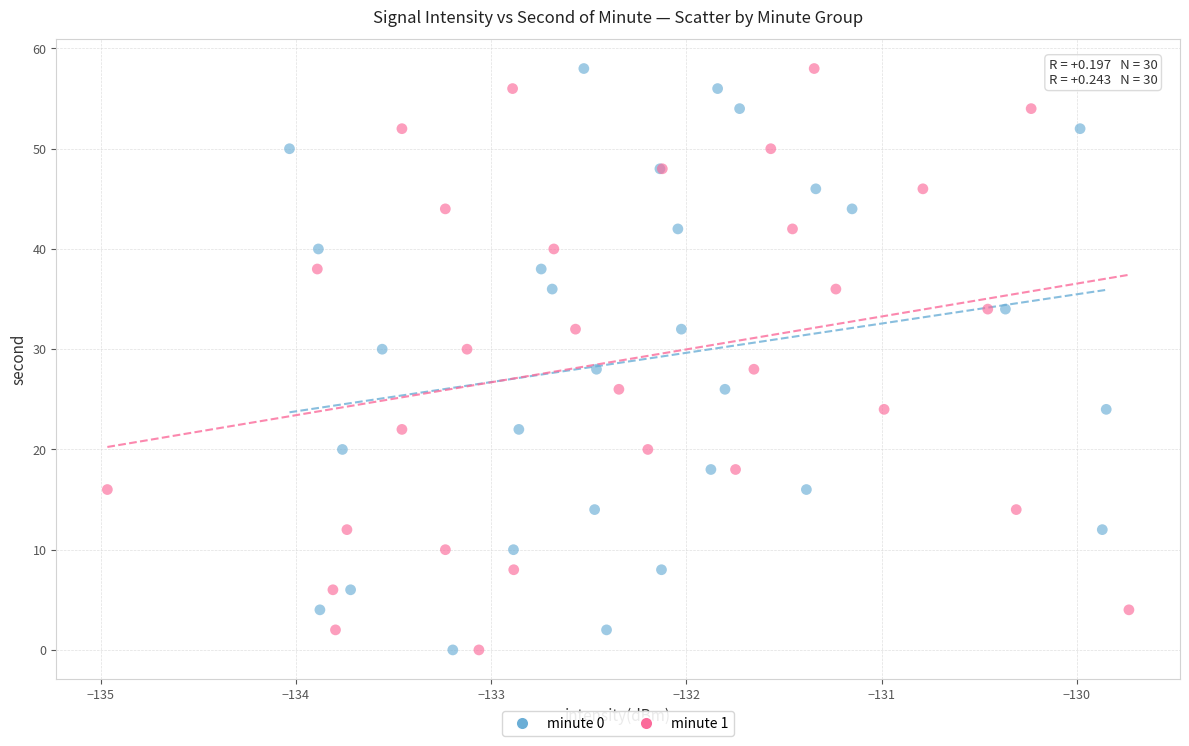

What are all the series names shown in the legend?

minute 0, minute 1